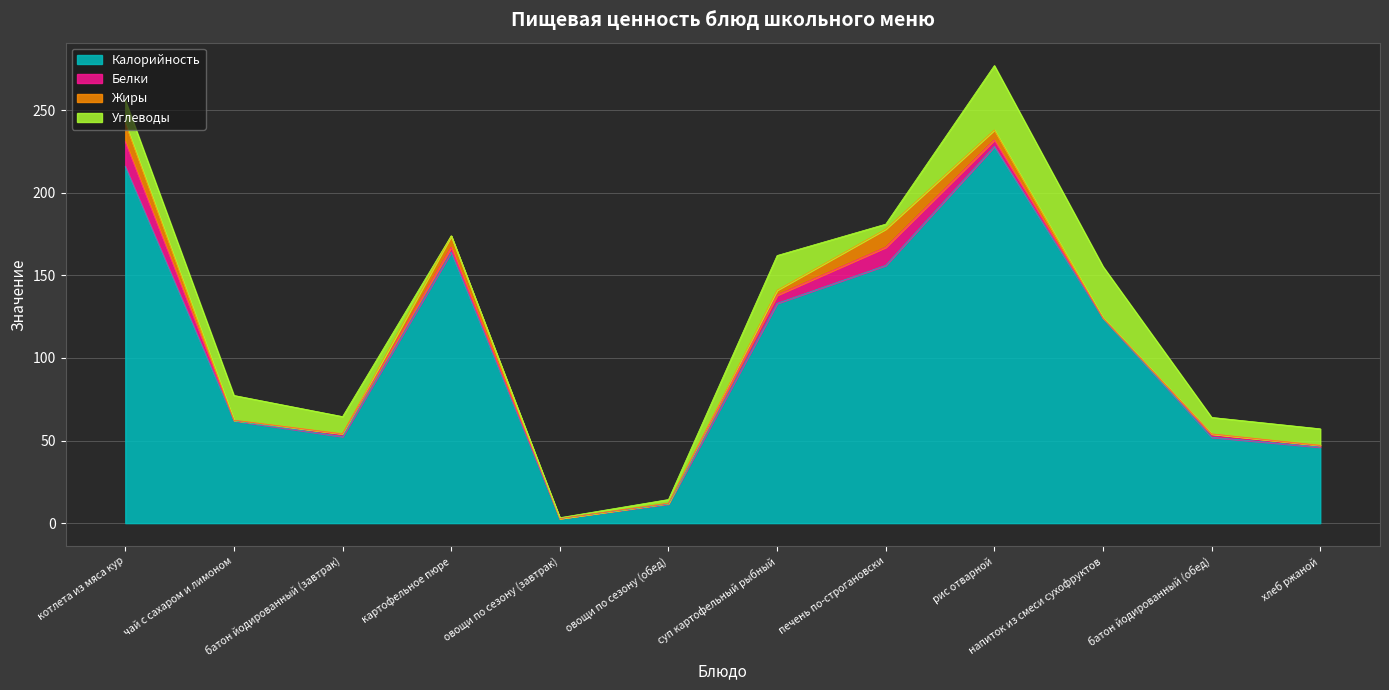

Which has a higher value, картофельное пюре or батон йодированный (обед)?

картофельное пюре